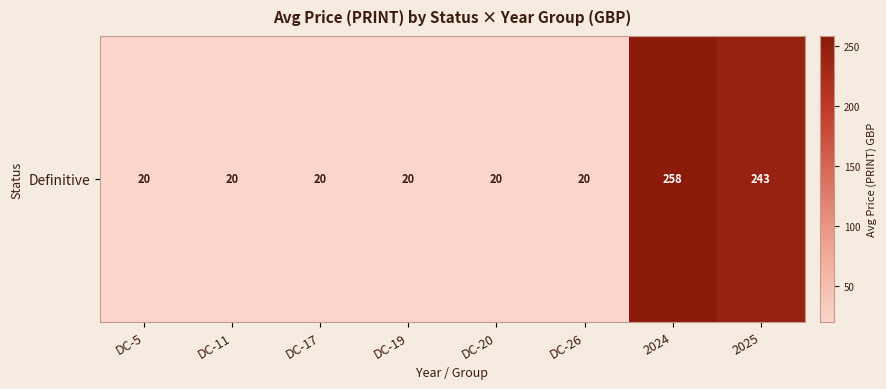

What is the sum of the values at 2024 and DC-19?

278.0